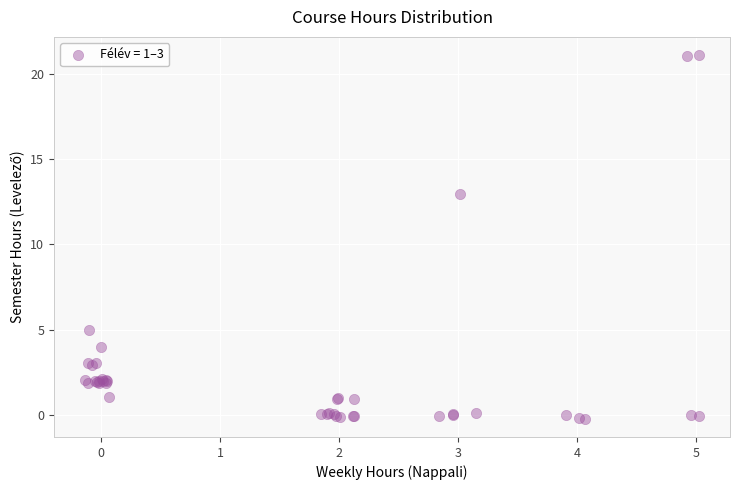

What Y value in the scatter plot is closest to 10?

12.9